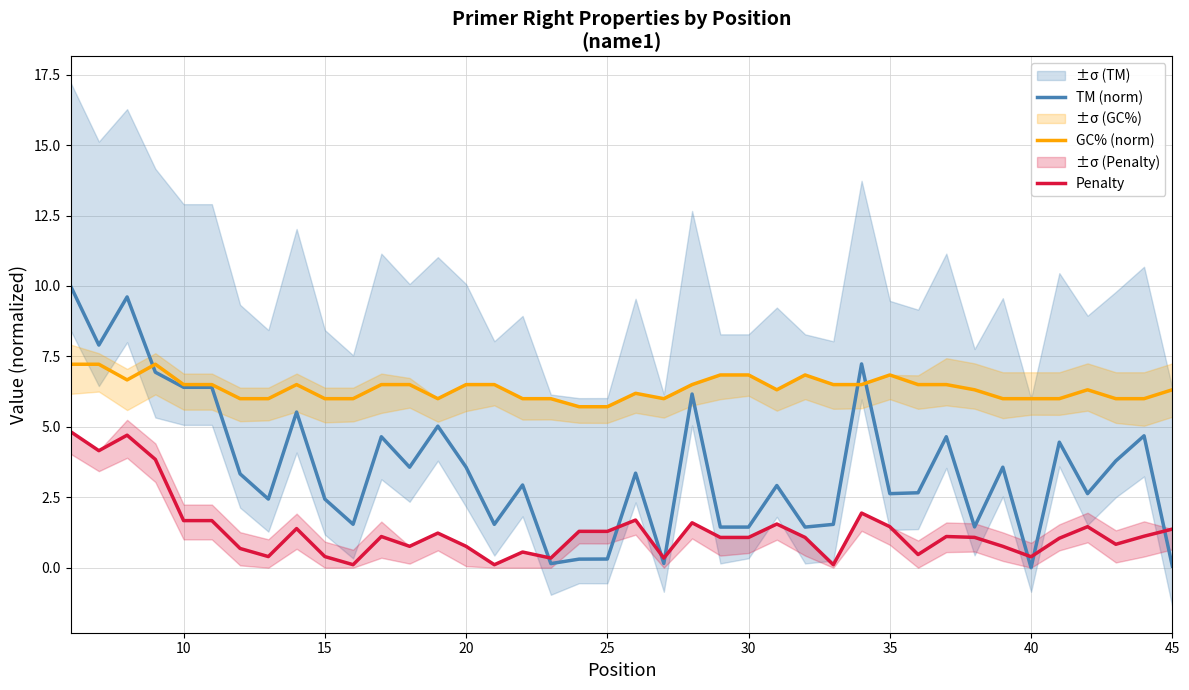

Which series has the largest range (max minus min)?

TM (norm)